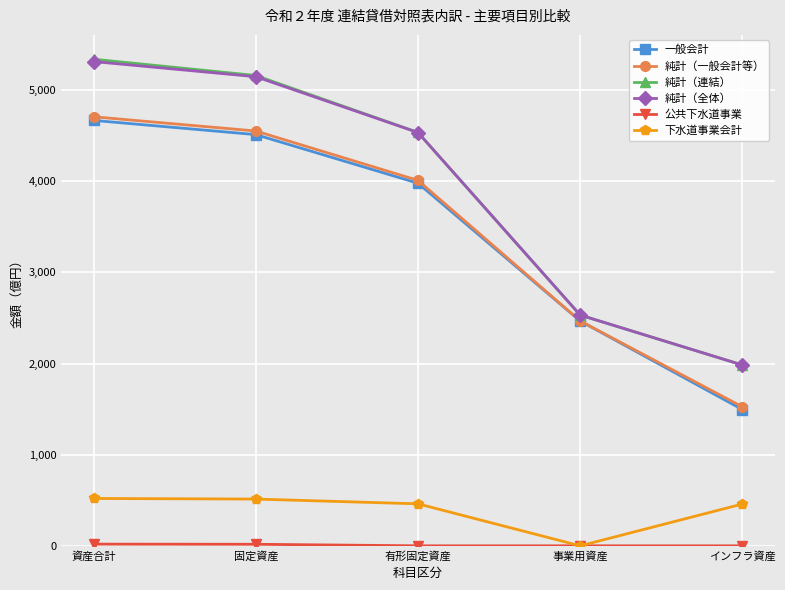

True or false: 一般会計 and 純計（連結） cross at least once.

False